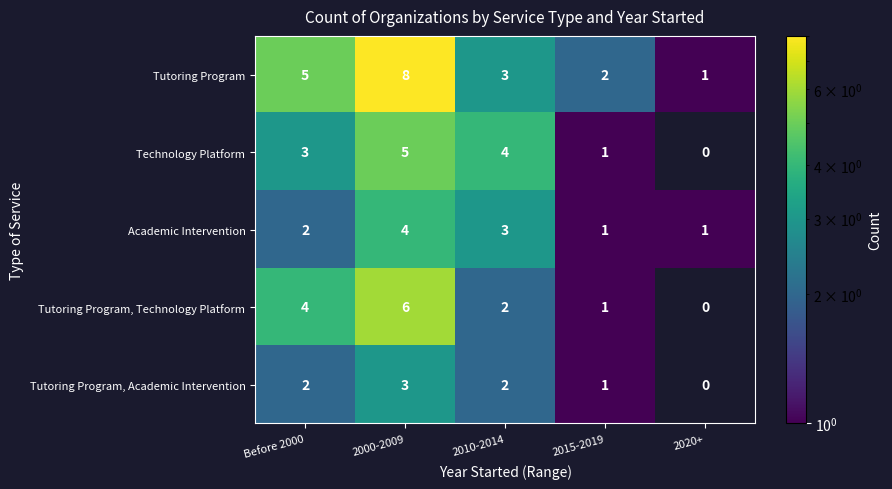

Between 2000-2009 and 2010-2014, which series saw the biggest shift?

Tutoring Program